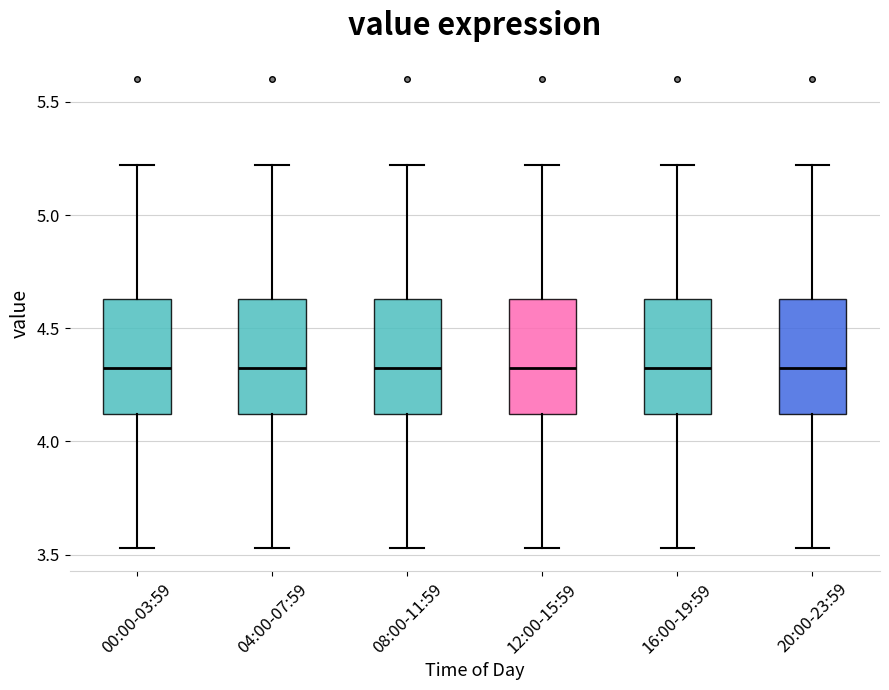

Where is the upper edge of the box for 16:00-19:59 on the y-axis? The values are not printed on the chart, so give them approximately, as read against the axis.

4.65